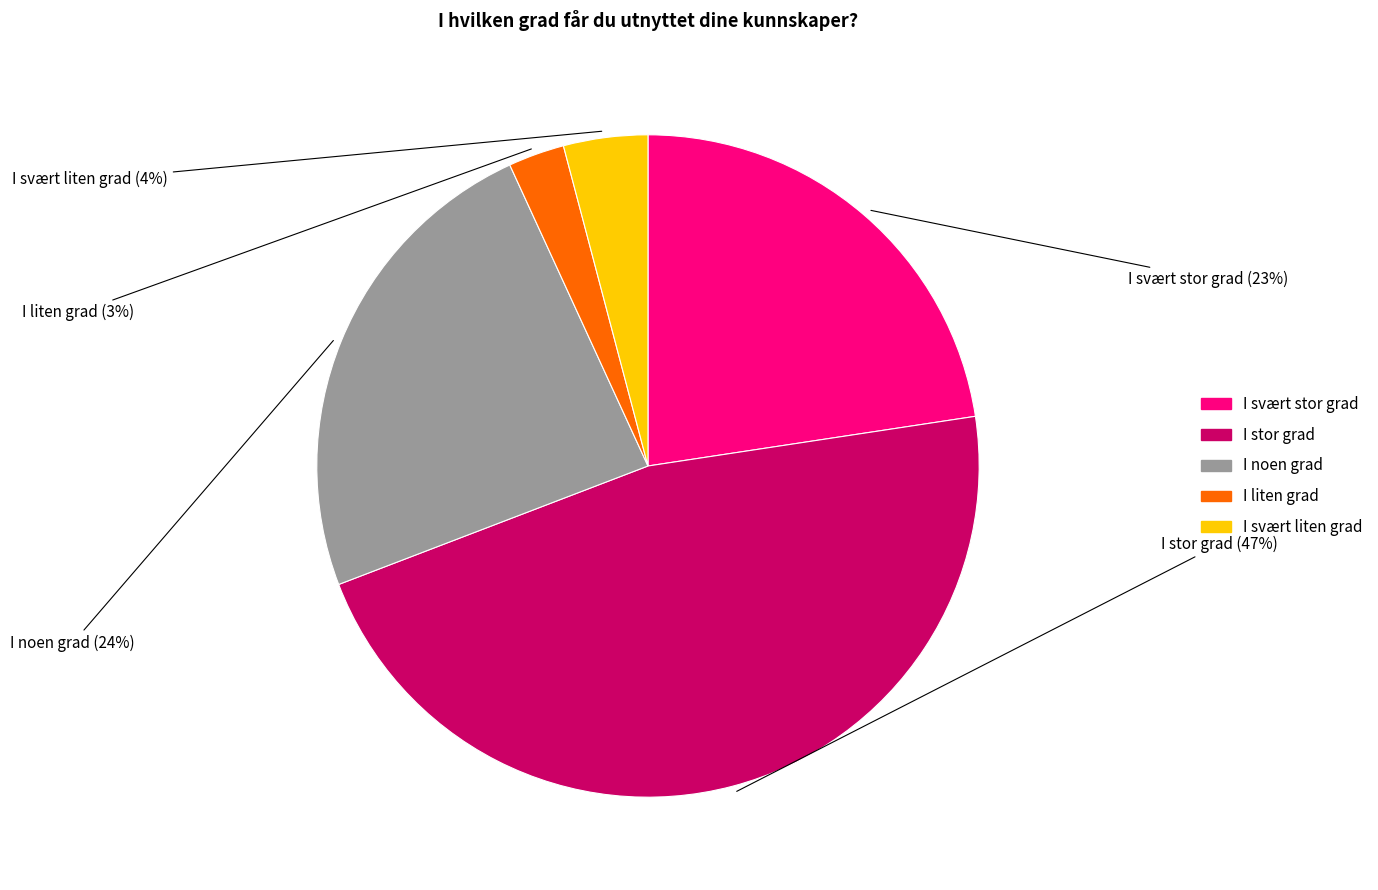

Rank the categories by value from lowest to highest.

I liten grad, I svært liten grad, I svært stor grad, I noen grad, I stor grad